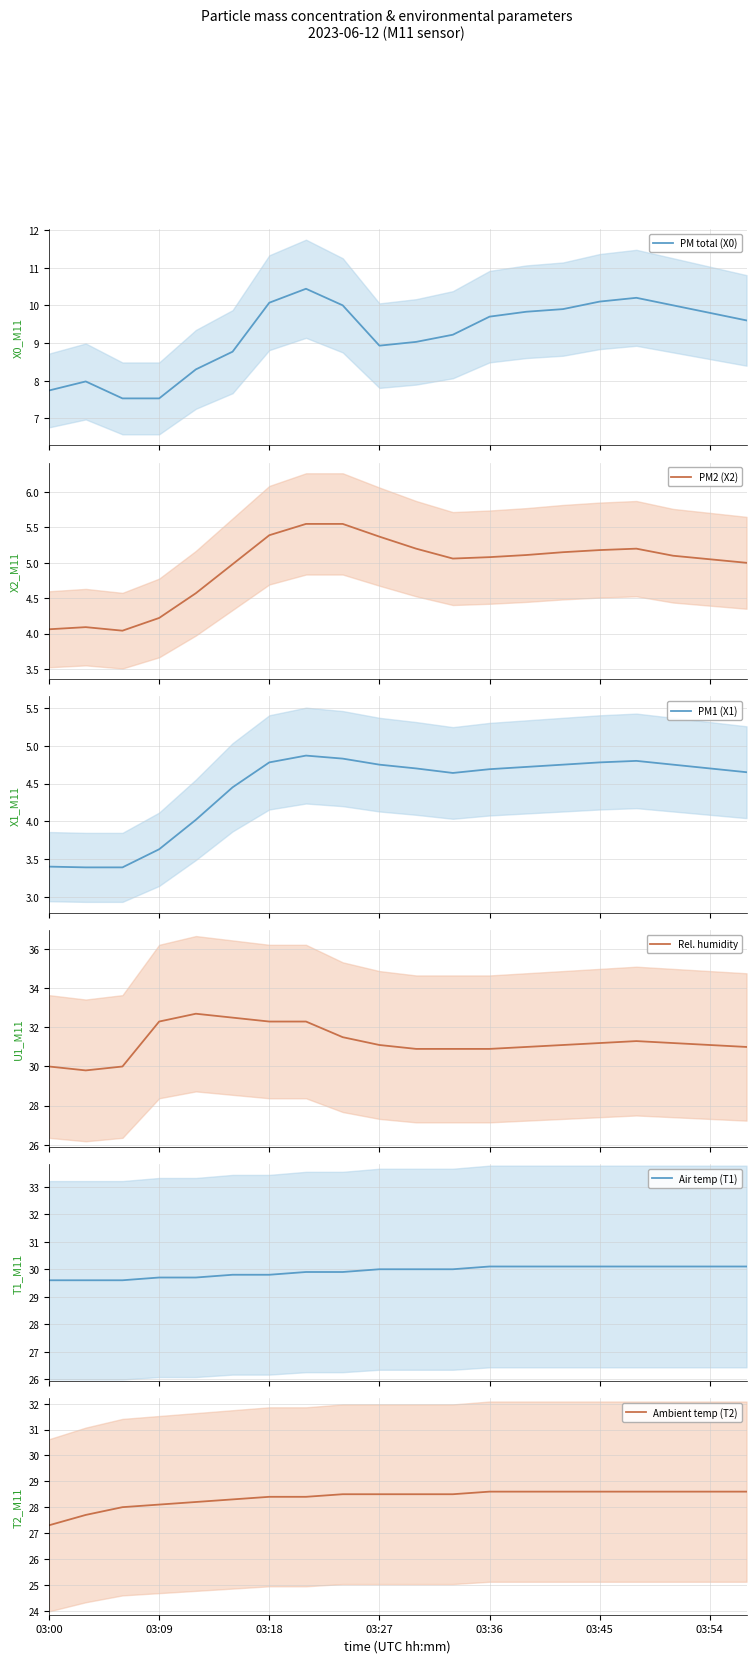

True or false: PM1 (X1) and PM total (X0) intersect in this chart.

False